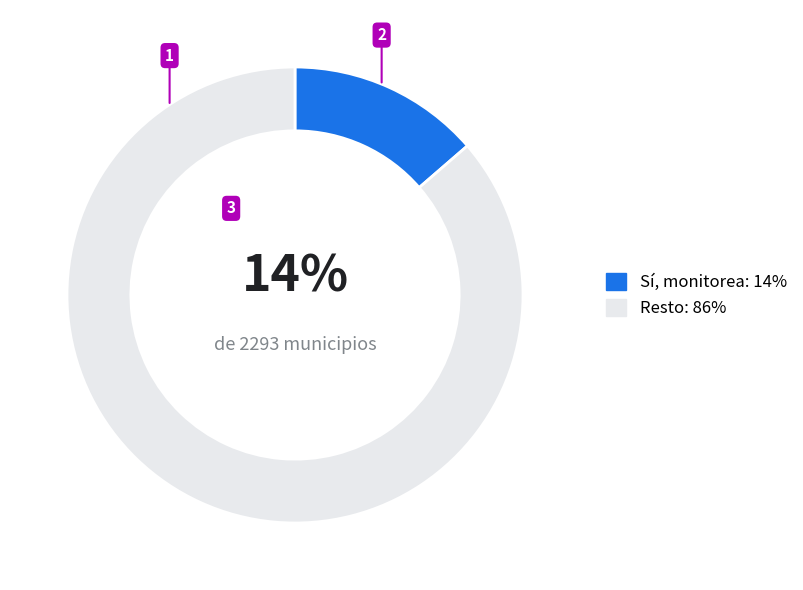

Count the number of slices in the pie.

2